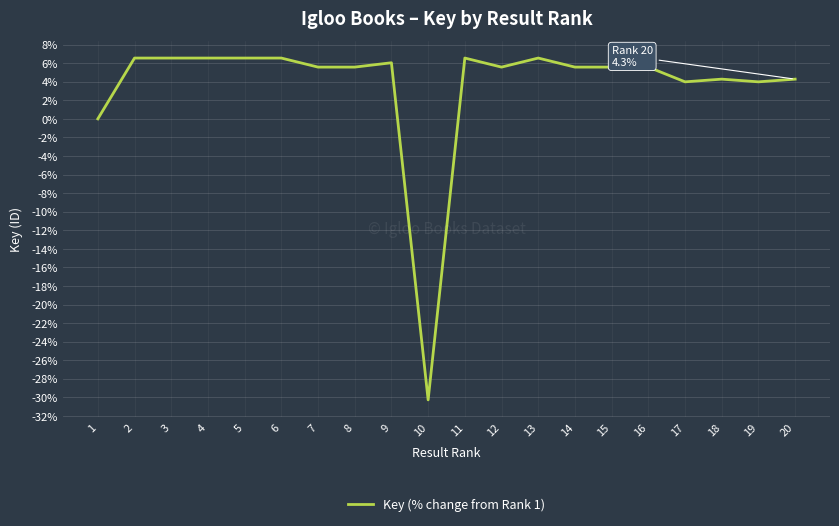

What is the greatest value displayed?

6.6